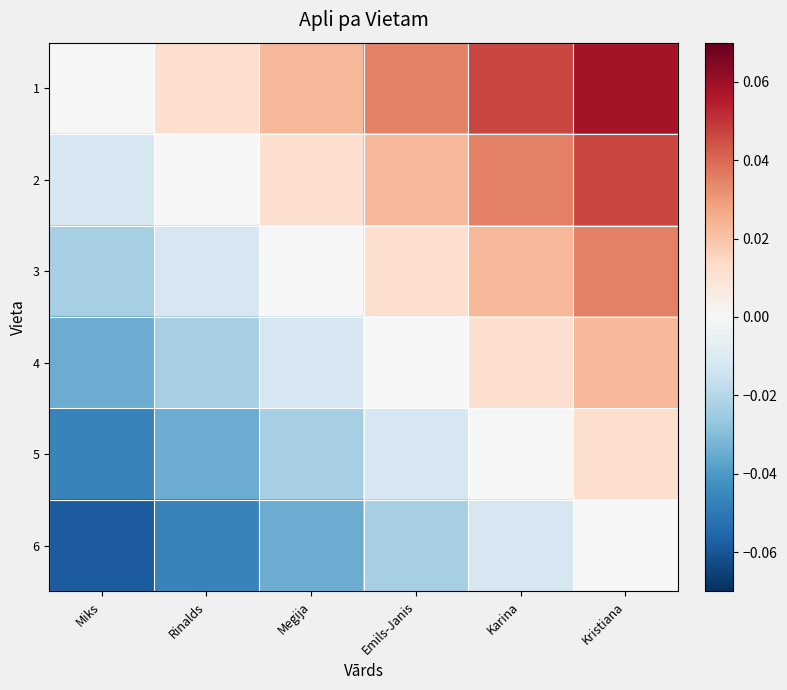

Which series has the widest spread of values?

1